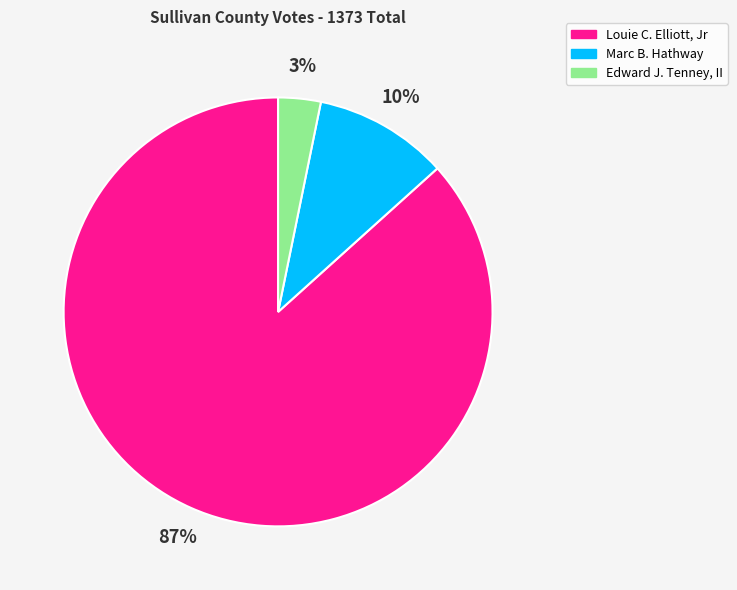

How many slices are in this pie chart?

3